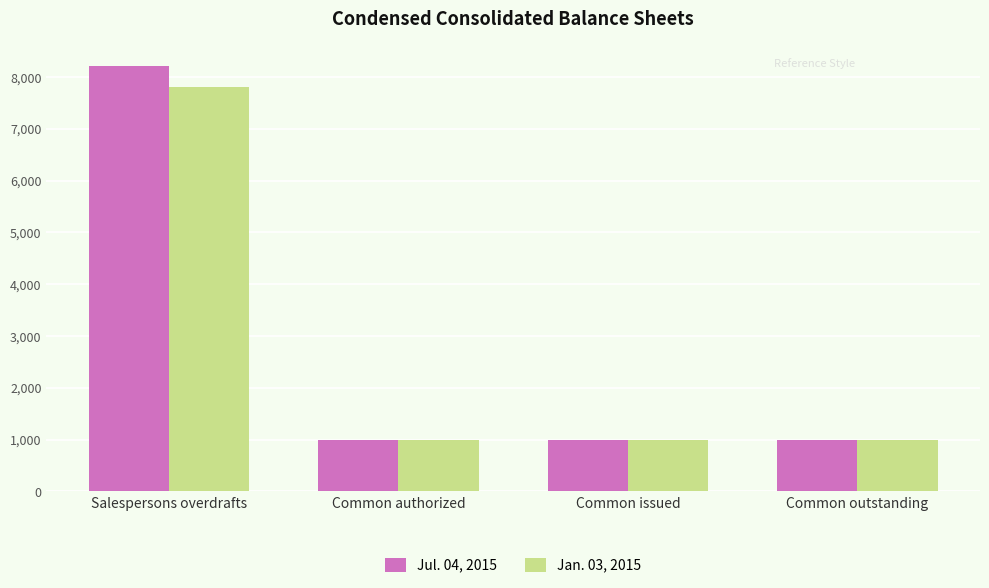

What is the sum of the Jan. 03, 2015 values at Common issued and Common authorized?

2000